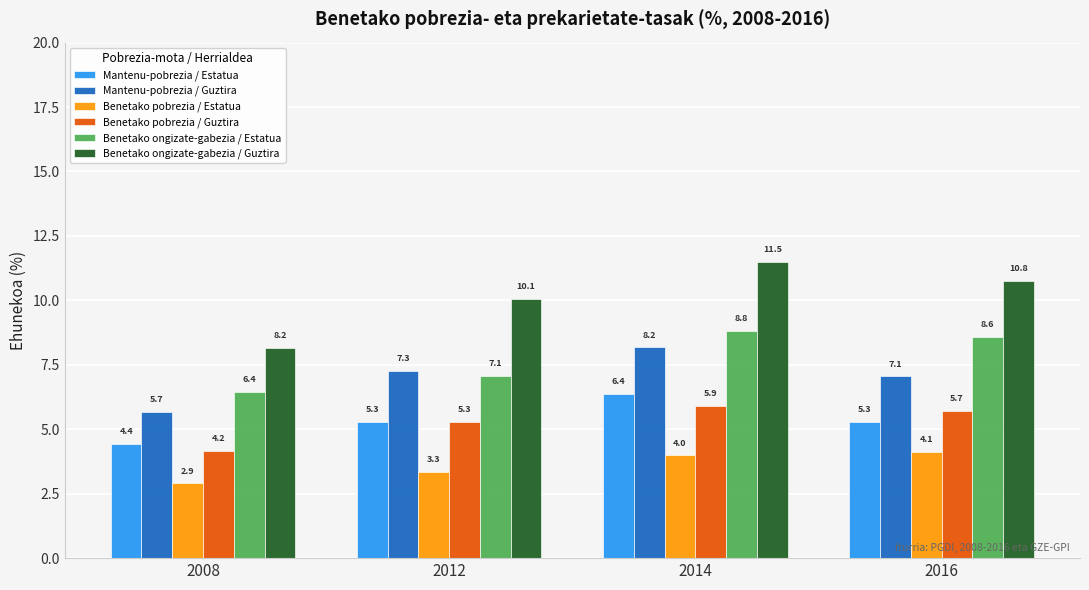

How many values in the Benetako pobrezia / Guztira series exceed 5?

3